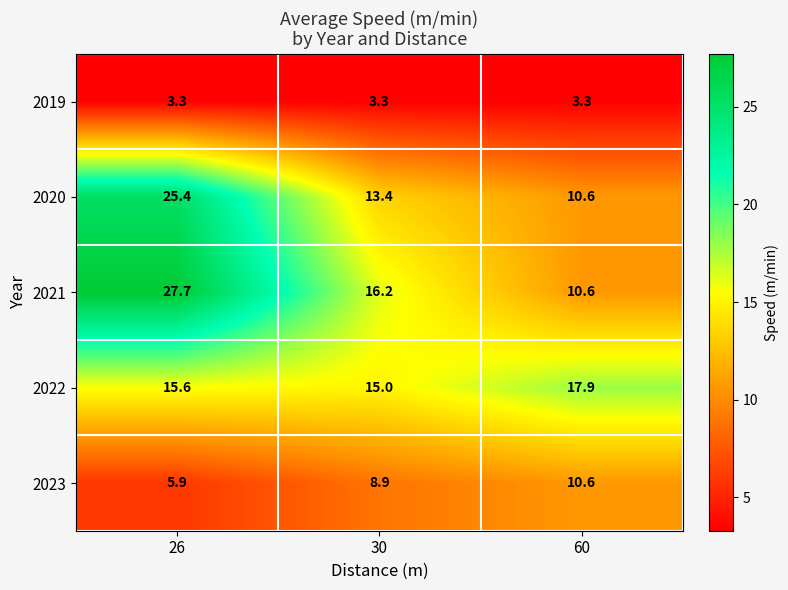

Count the number of data series in this chart.

5